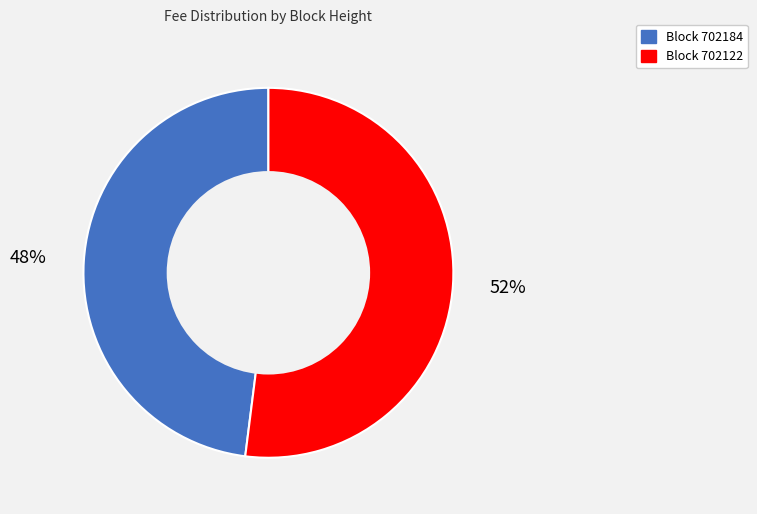

The Block 702184 slice represents 48% of the pie. True or false?

True